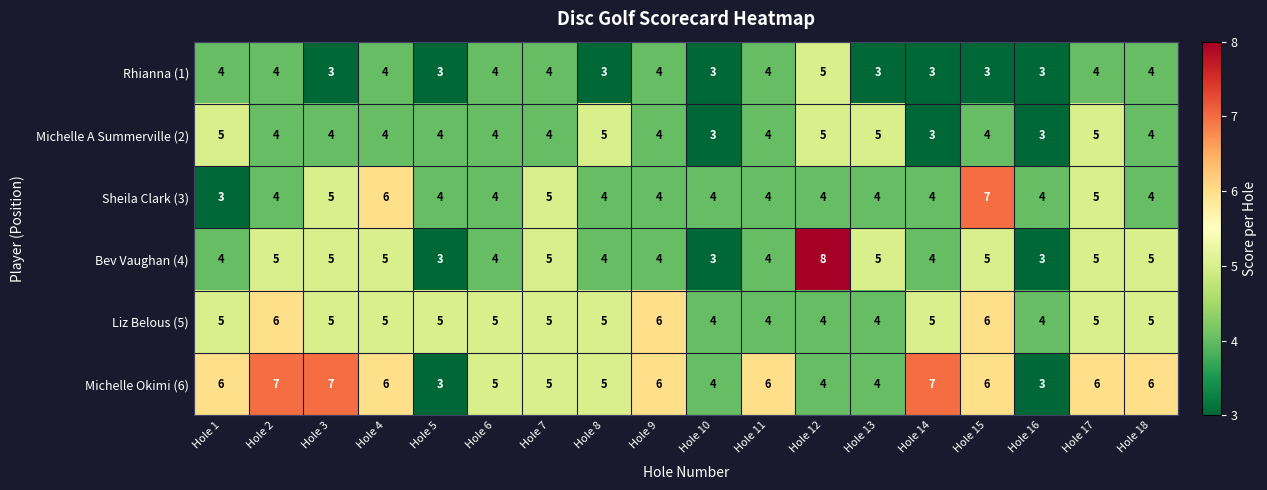

Is it true that Michelle Okimi (6) equals 10 at Hole 3?

False